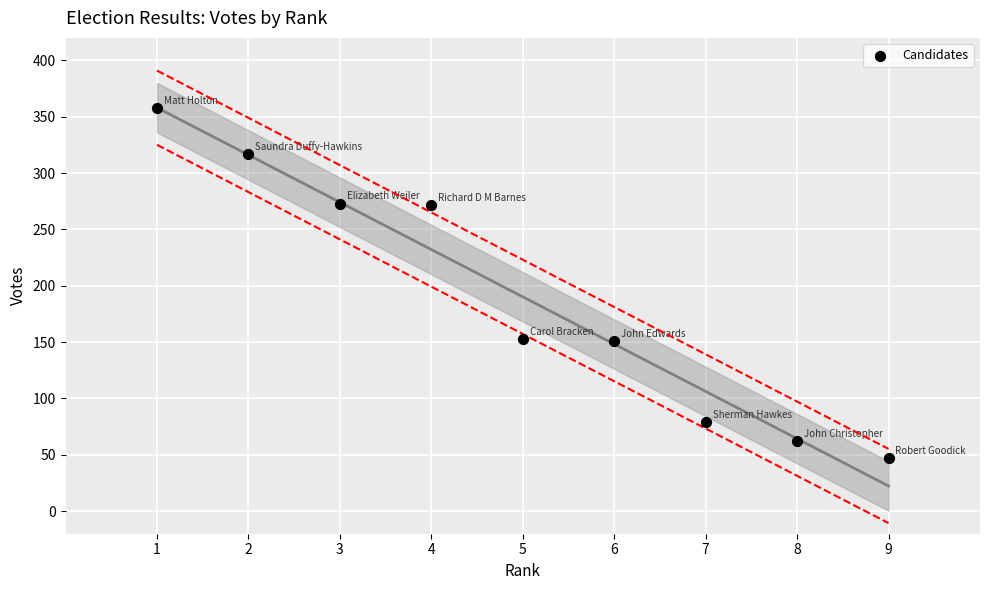

What is the range of X values (max minus min)?

8